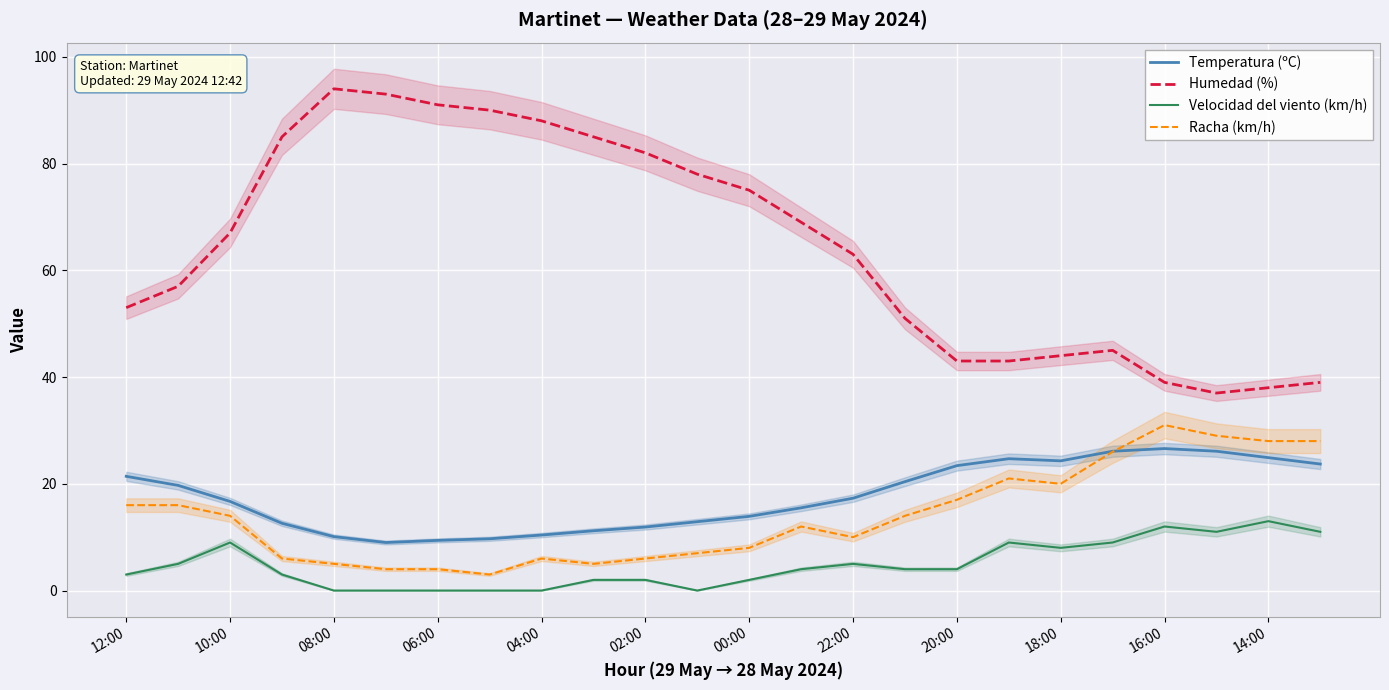

Does the chart display data point markers on the line(s)?

No